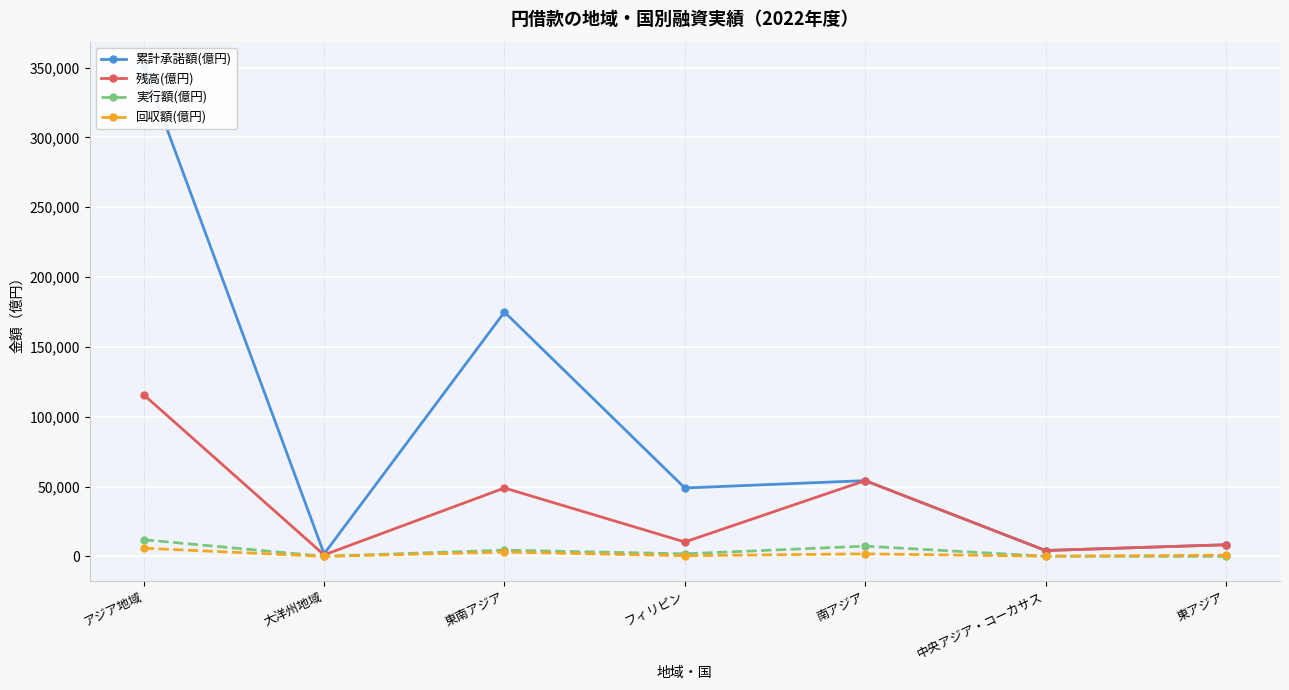

What is the difference between the 回収額(億円) values at フィリピン and 南アジア?

1302.9